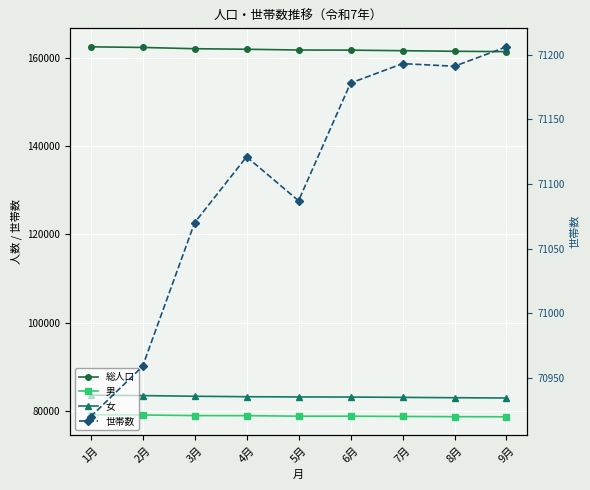

How many data points in 総人口 are above 161864?

4